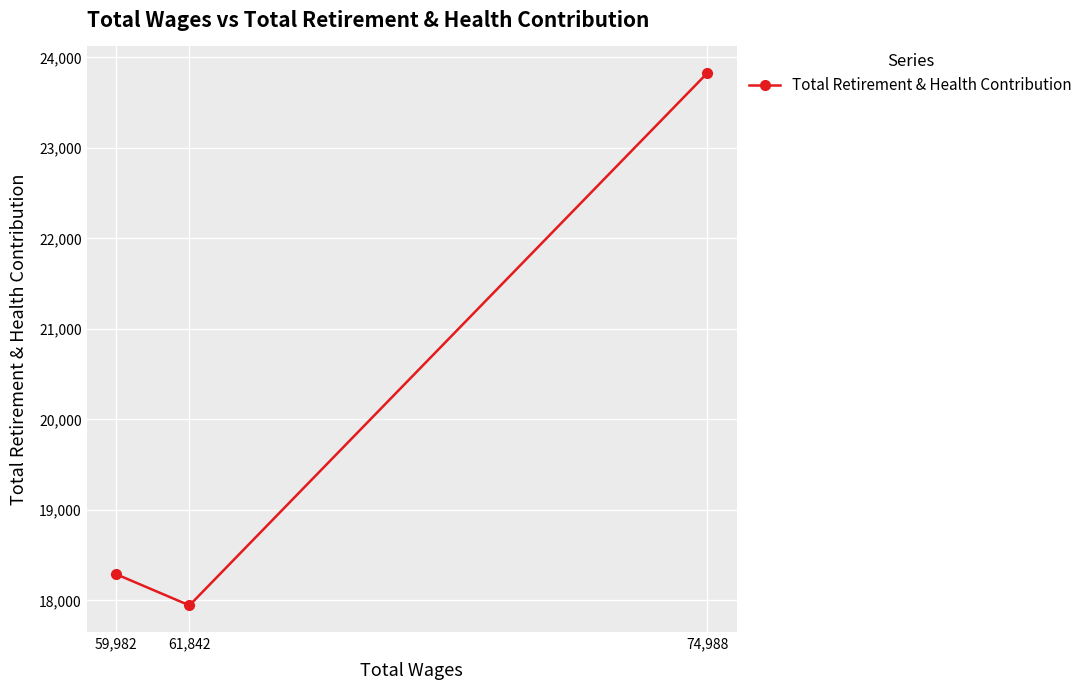

What is the label of the 3rd point from the left?

74,988